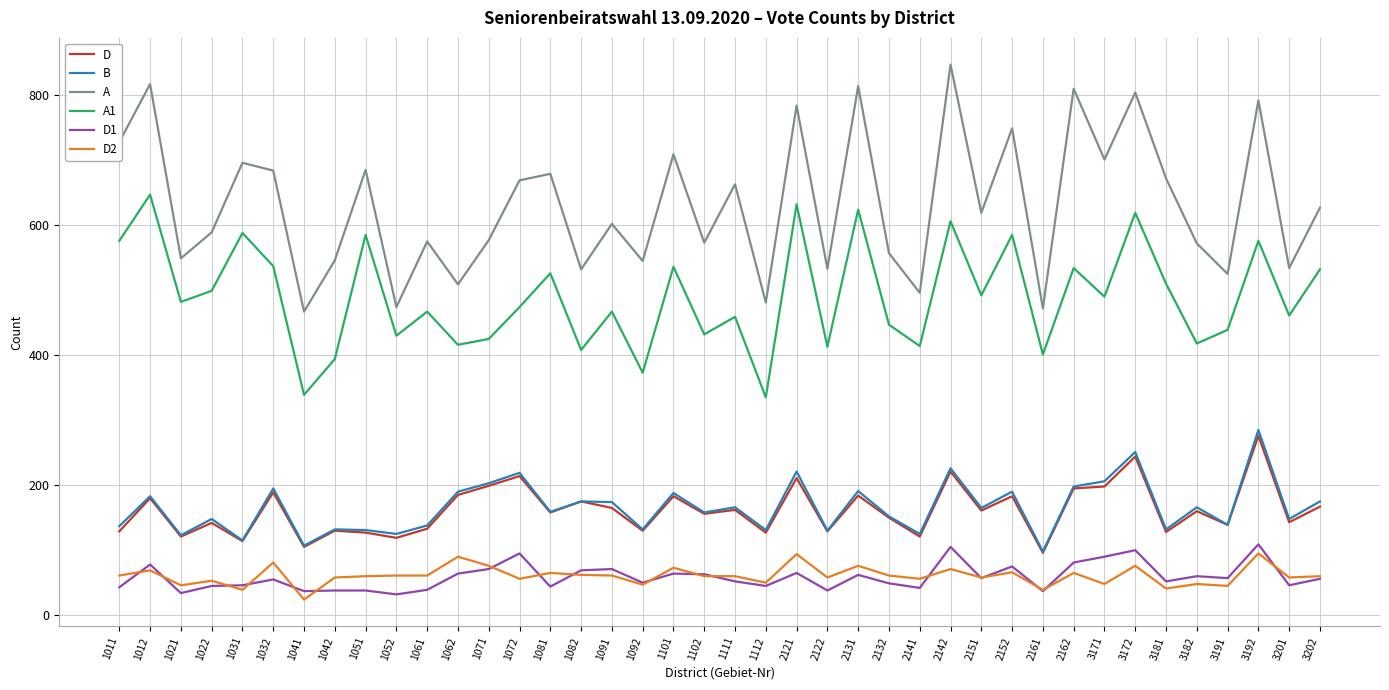

True or false: A1 and A cross at least once.

False